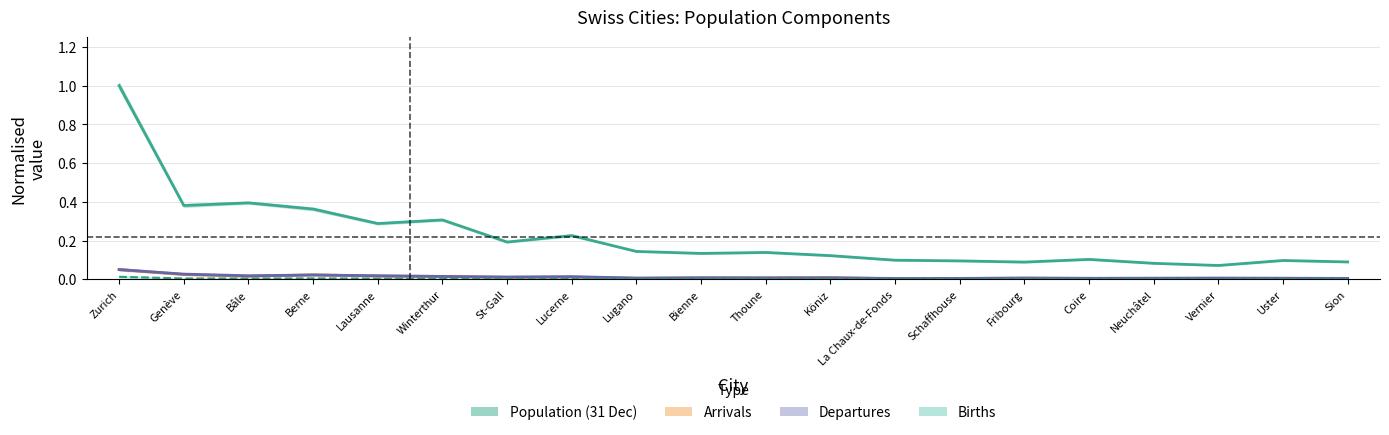

How many lines are shown in the chart?

4